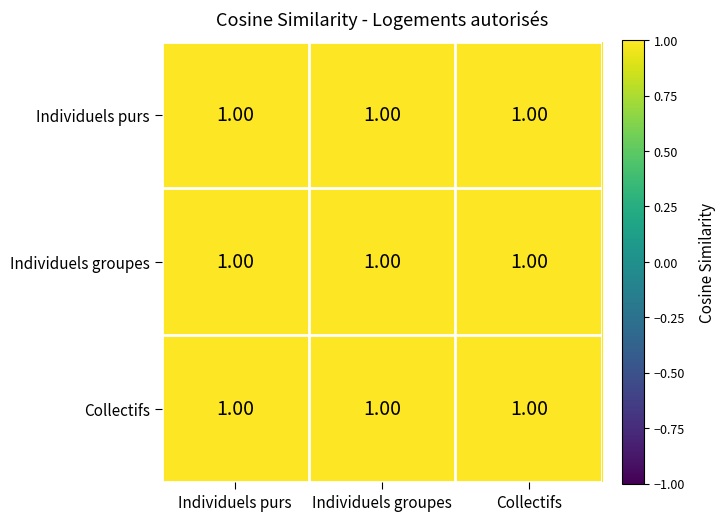

At which category is the sum across all series the highest?

Individuels purs